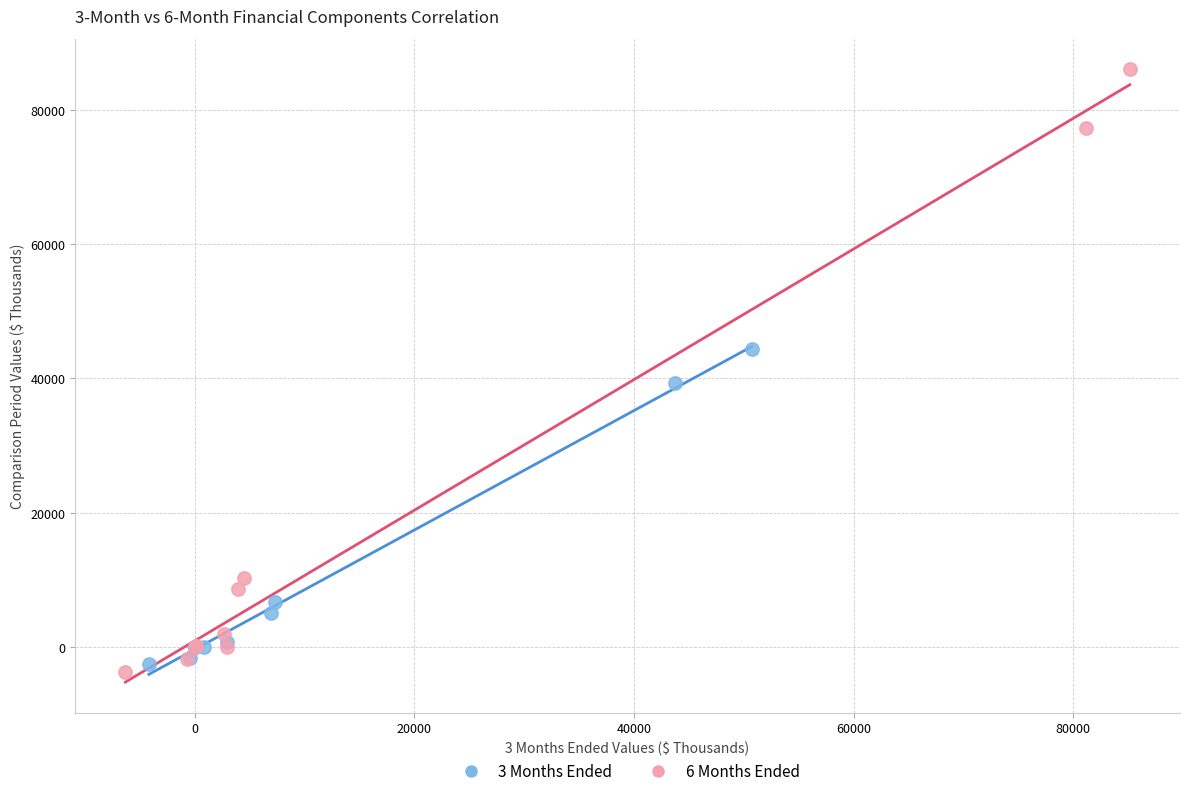

What are all the series names shown in the legend?

3 Months Ended, 6 Months Ended